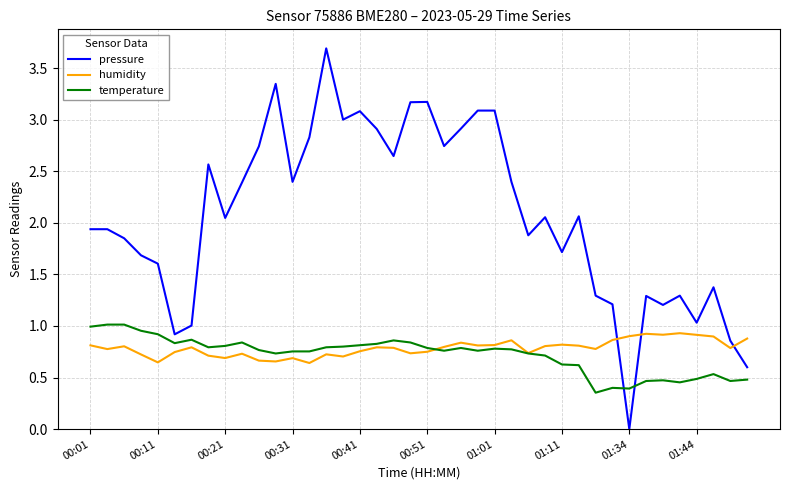

How many lines are shown in the chart?

3